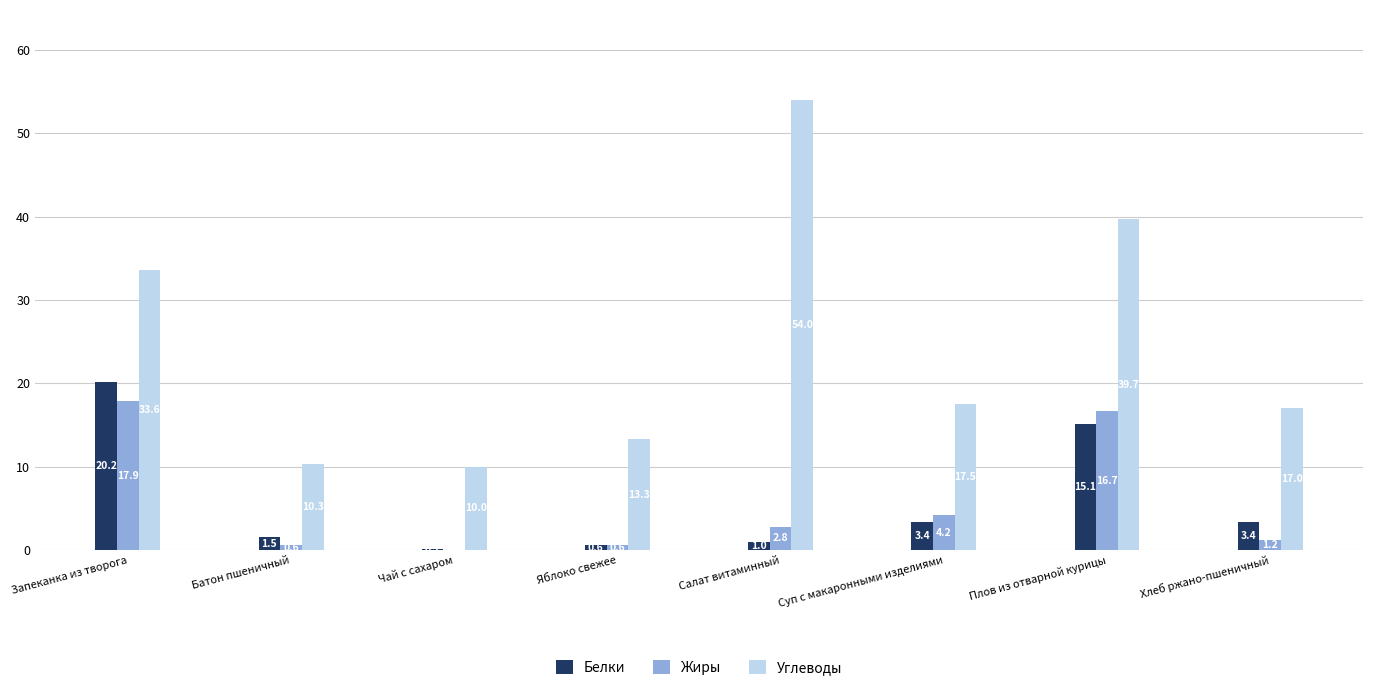

What is the sum of the Жиры values at Плов из отварной курицы and Запеканка из творога?

34.6